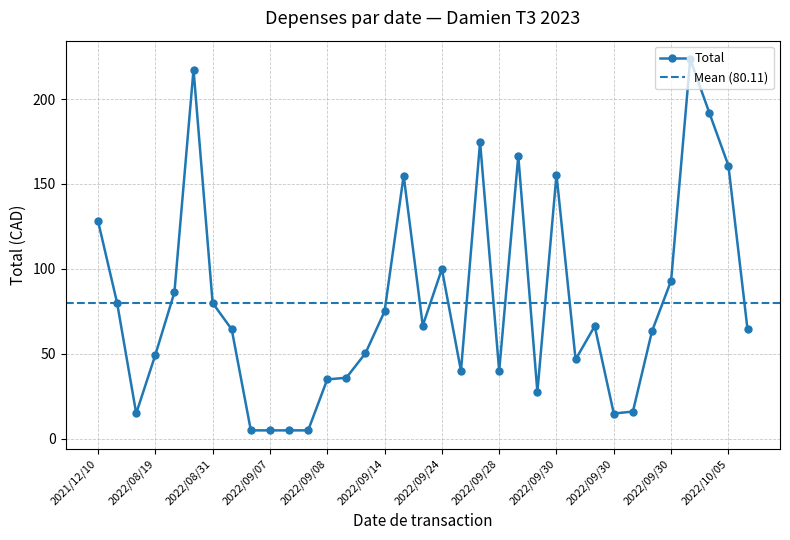

What is the ratio of the value at 2022/09/20 to the value at 2022/10/01?

0.3